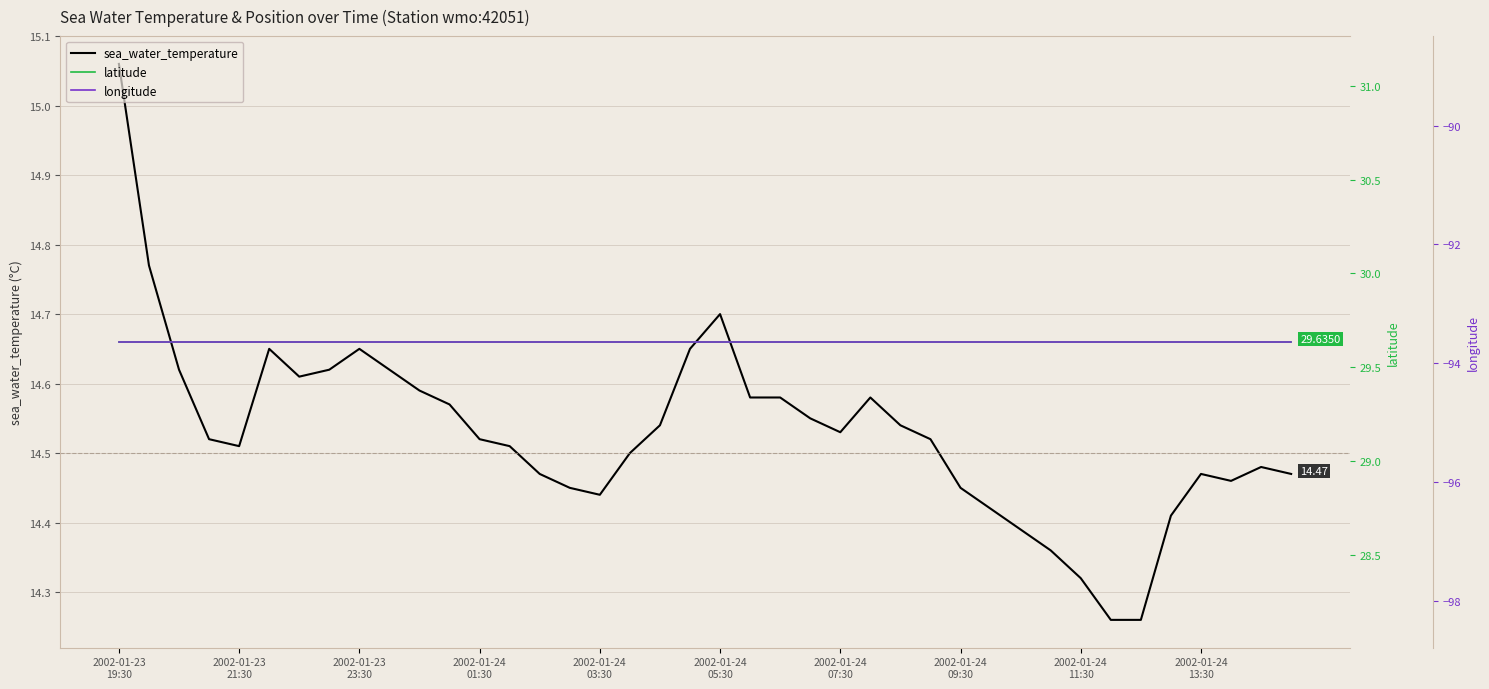

What is the lowest value of the latitude series?

29.6